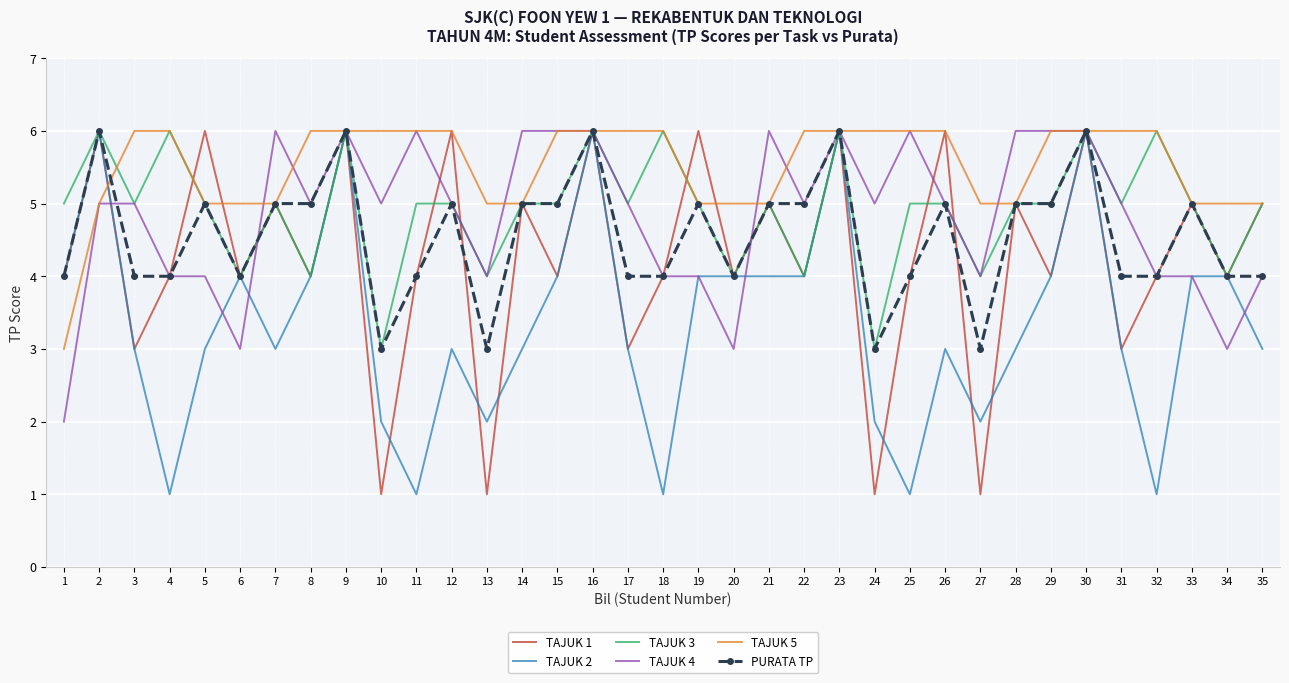

What is the total value across all series at 24?

20